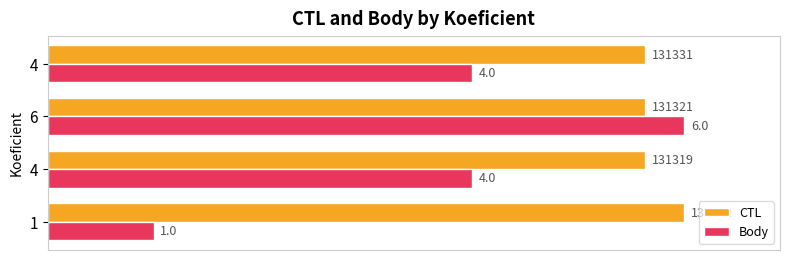

List the series in order of their peak value, lowest first.

CTL, Body